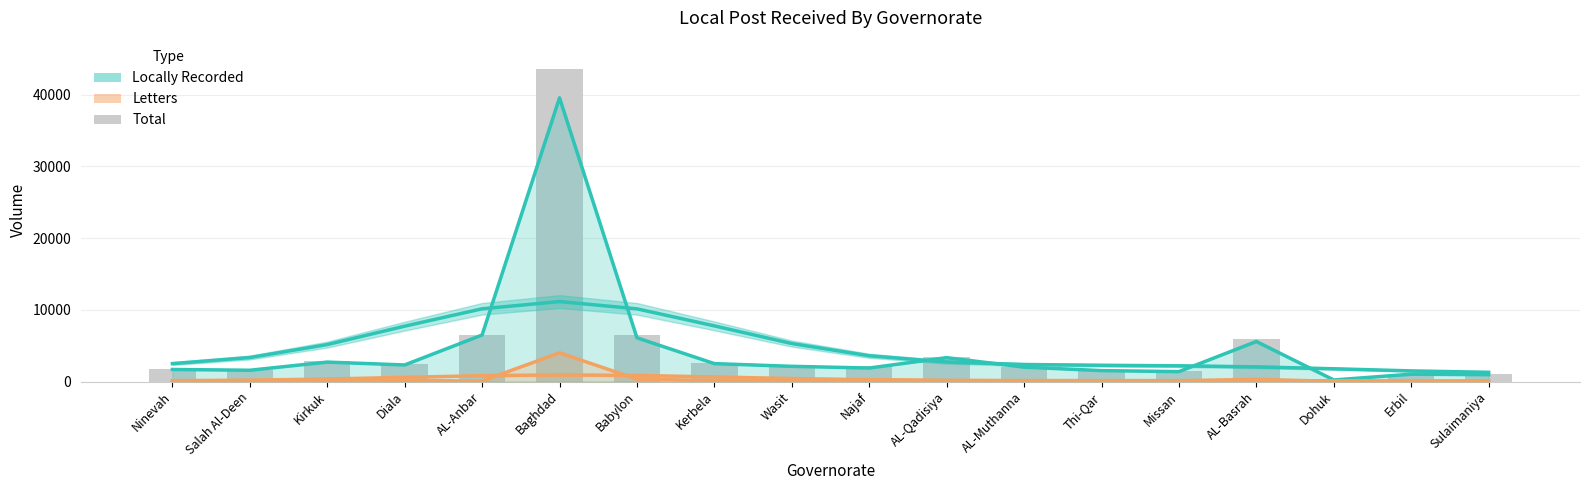

Is it true that Letters equals 135 at Kirkuk?

False